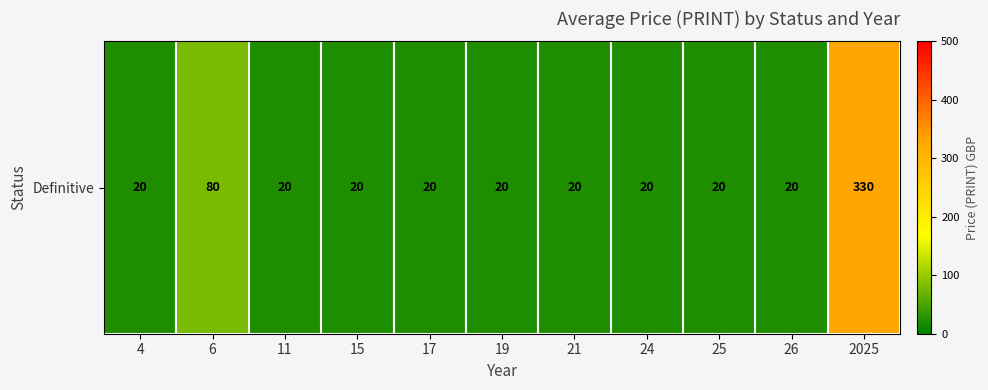

How many distinct data groups are displayed?

1